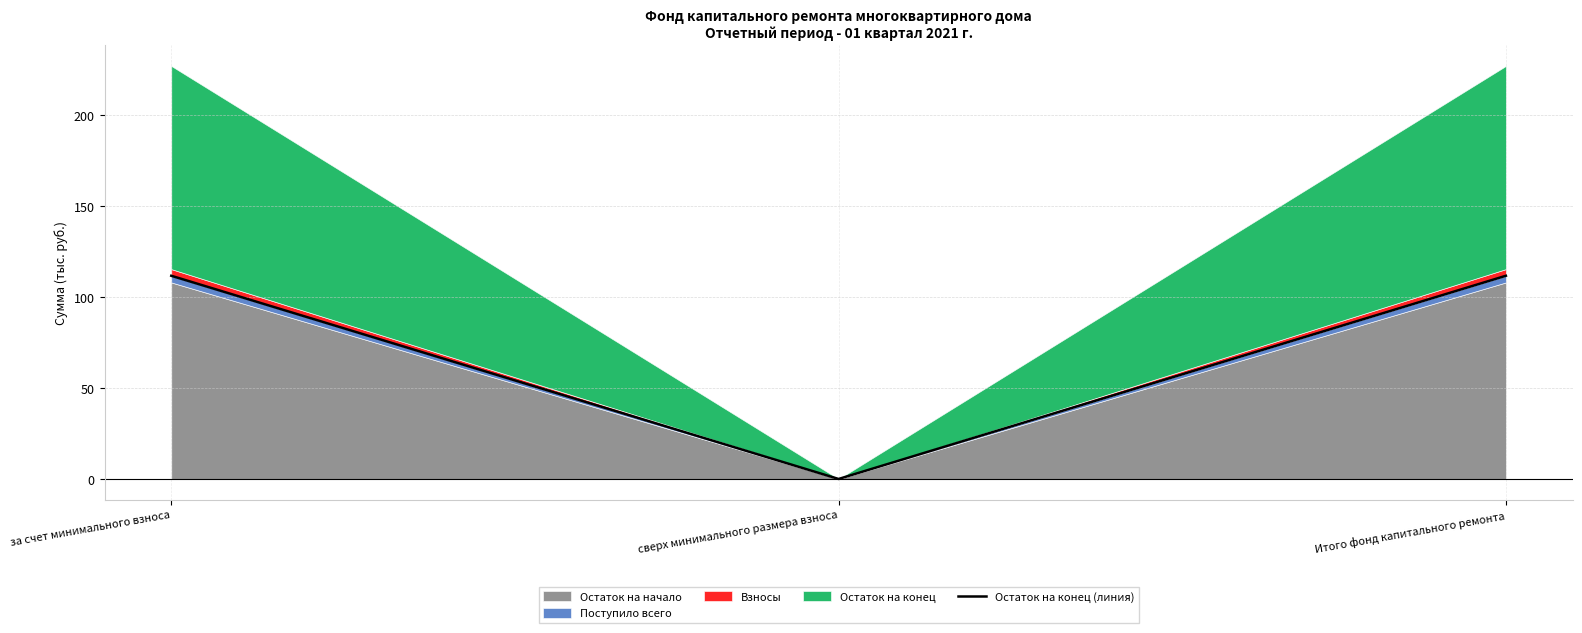

The chart shows a value of 111.7 at Итого фонд капитального ремонта. True or false?

True